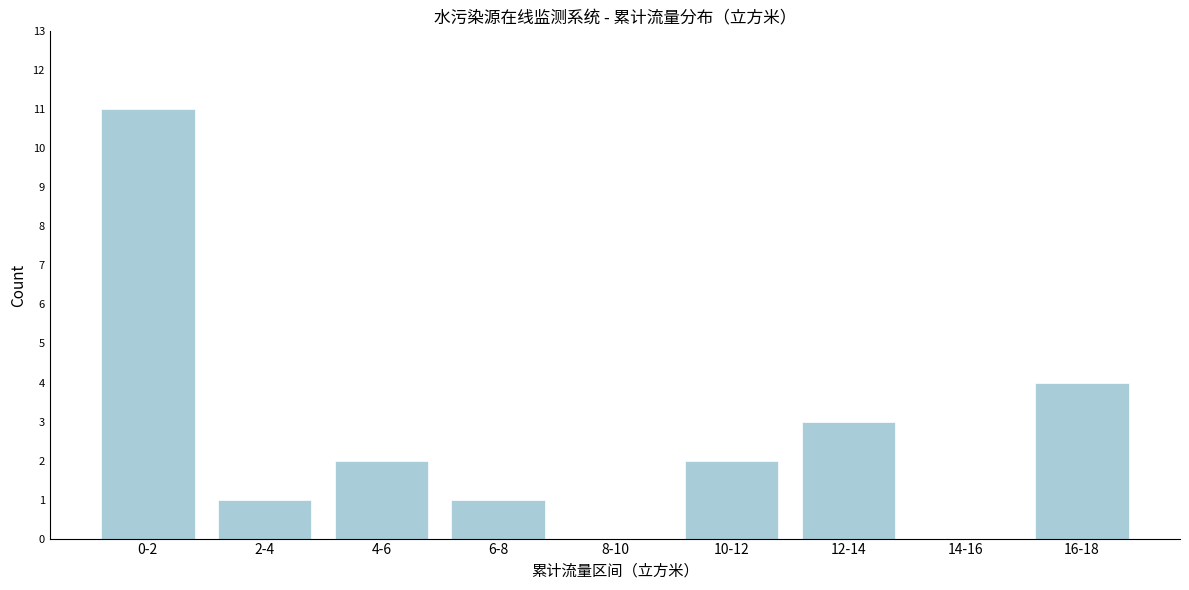

Reading left to right, list all the values displayed in this chart.

0-2=11	2-4=1	4-6=2	6-8=1	8-10=0	10-12=2	12-14=3	14-16=0	16-18=4